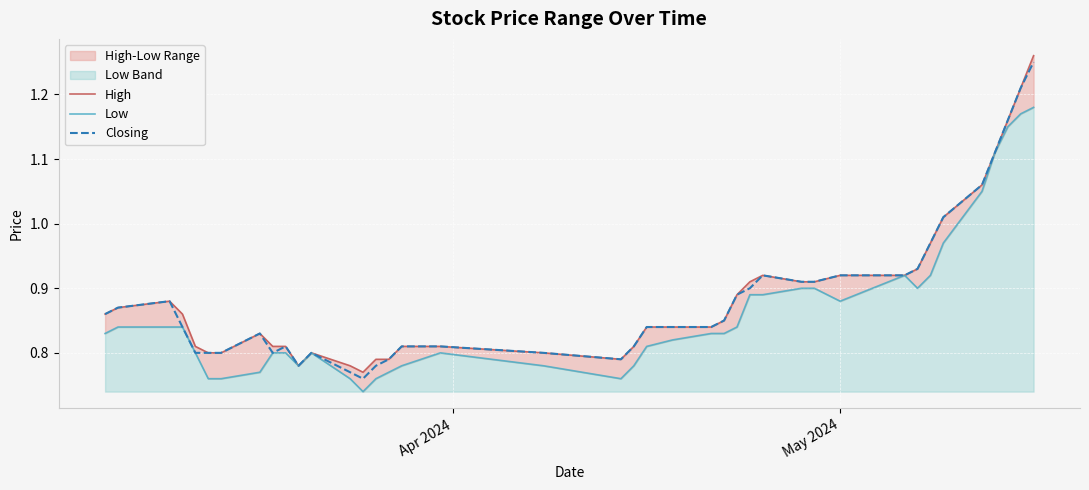

Reading left to right, list all the values displayed in this chart.

High: 0.9	0.9	0.9	0.9	0.8	0.8	0.8	0.8	0.8	0.8	0.8	0.8	0.8	0.8	0.8	0.8	0.8	0.8	0.8	0.8	0.8	0.8	0.8	0.8	0.8	0.9	0.9	0.9	0.9	0.9	0.9	0.9	0.9	1.0	1.0	1.1	1.1	1.2	1.2	1.3
Low: 0.8	0.8	0.8	0.8	0.8	0.8	0.8	0.8	0.8	0.8	0.8	0.8	0.8	0.7	0.8	0.8	0.8	0.8	0.8	0.8	0.8	0.8	0.8	0.8	0.8	0.8	0.9	0.9	0.9	0.9	0.9	0.9	0.9	0.9	1.0	1.1	1.1	1.1	1.2	1.2
Closing: 0.9	0.9	0.9	0.8	0.8	0.8	0.8	0.8	0.8	0.8	0.8	0.8	0.8	0.8	0.8	0.8	0.8	0.8	0.8	0.8	0.8	0.8	0.8	0.8	0.8	0.9	0.9	0.9	0.9	0.9	0.9	0.9	0.9	1.0	1.0	1.1	1.1	1.2	1.2	1.2